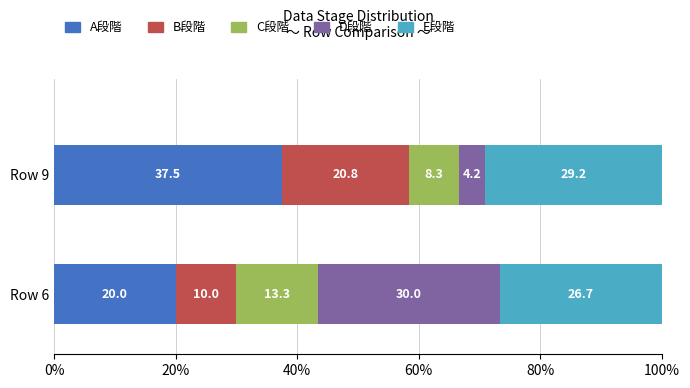

True or false: A段階 has a value of 37.5 at Row 9.

True